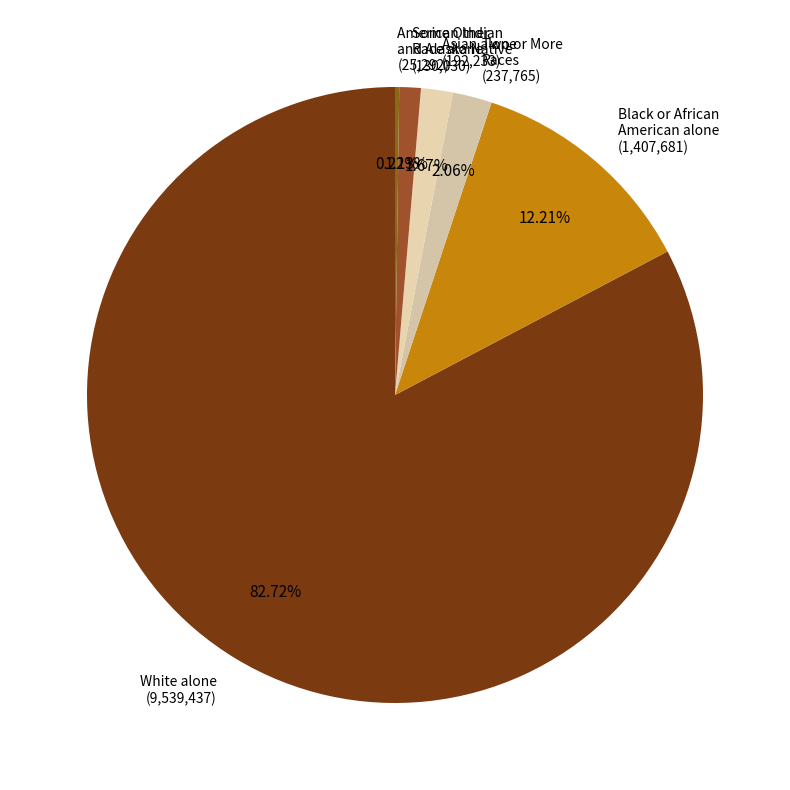

Which has a higher value, White alone (9,539,437) or Two or More Races (237,765)?

White alone (9,539,437)